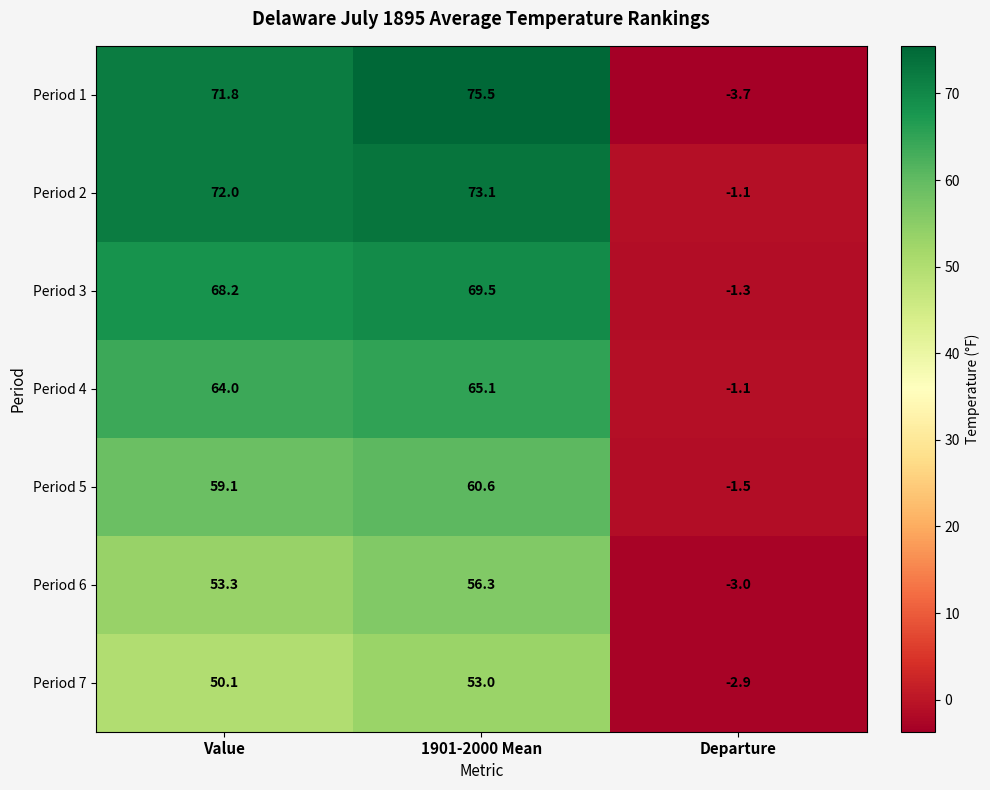

True or false: Period 3 has a value of 43.7 at 1901-2000 Mean.

False